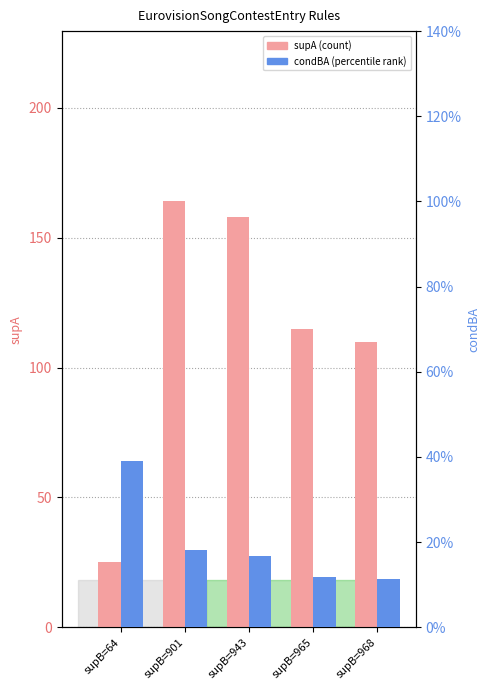

List the series in order of their peak value, highest first.

supA, condBA